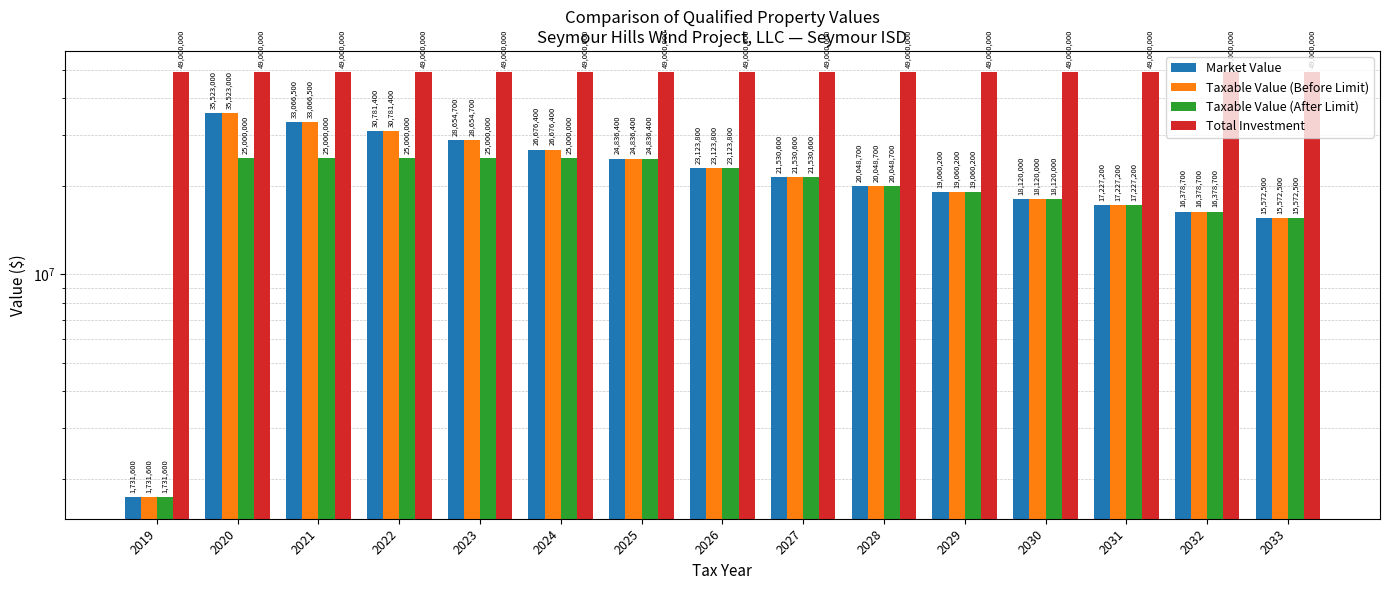

The Taxable Value (Before Limit) series shows 28654700 at 2023. True or false?

True